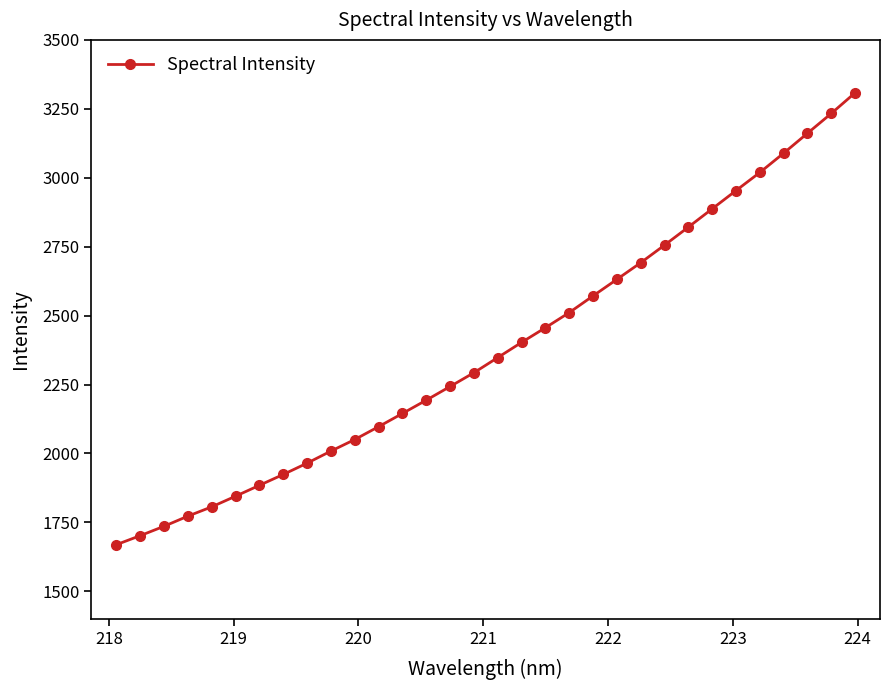

What is the difference between the maximum and minimum values?

1638.8